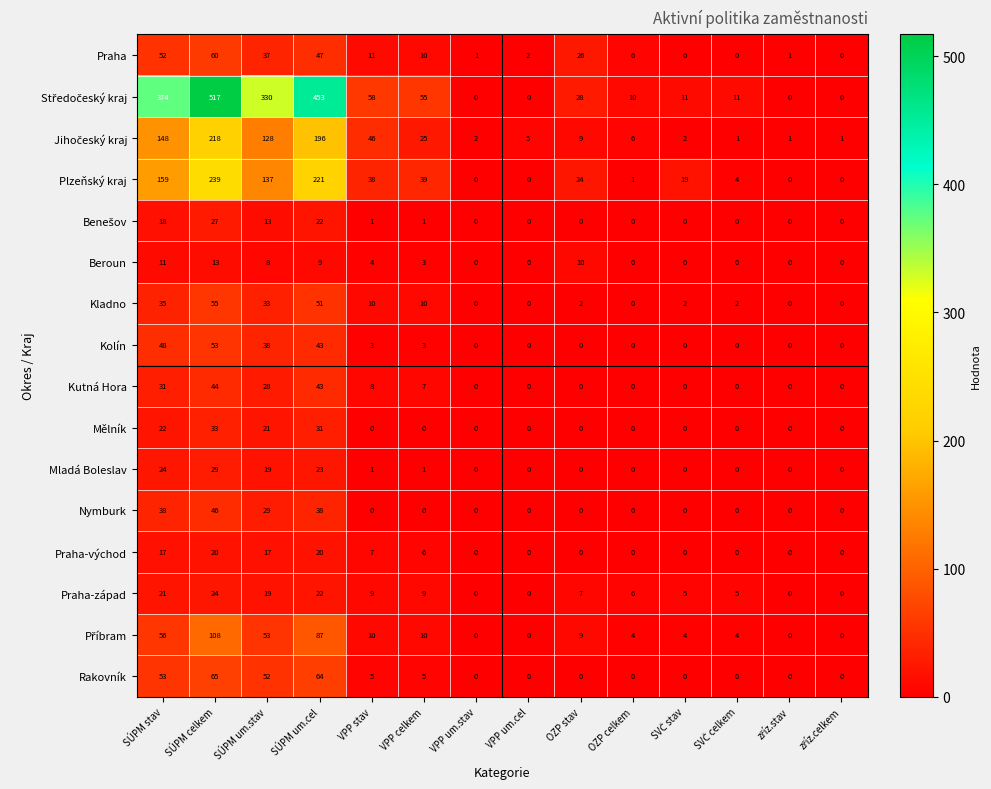

How many distinct data groups are displayed?

16